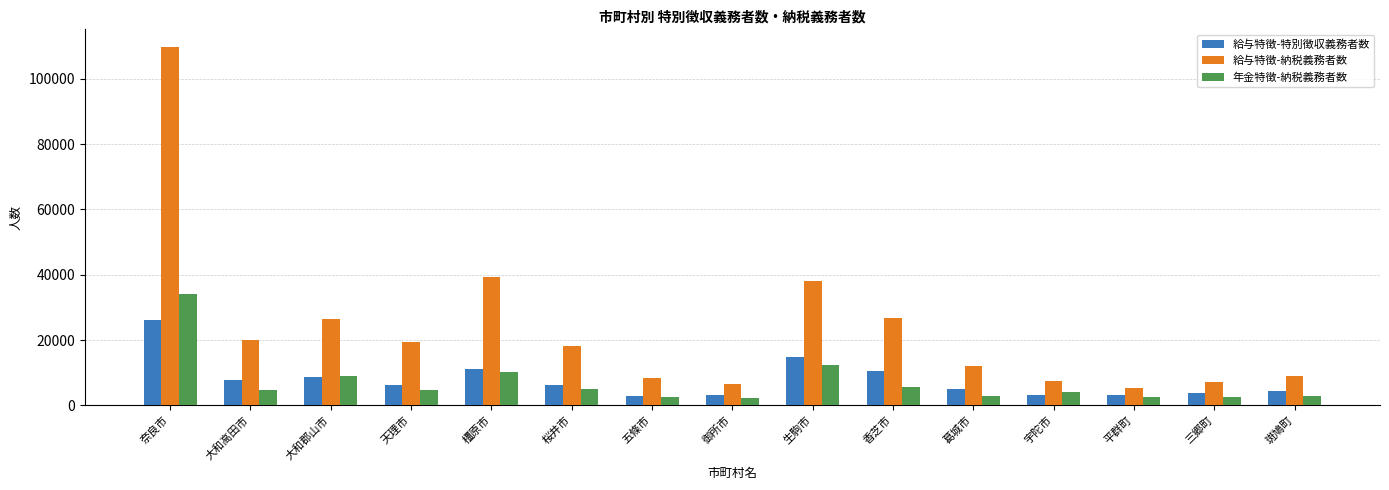

What is the sum of the 年金特徴-納税義務者数 values at 桜井市 and 大和高田市?

9553